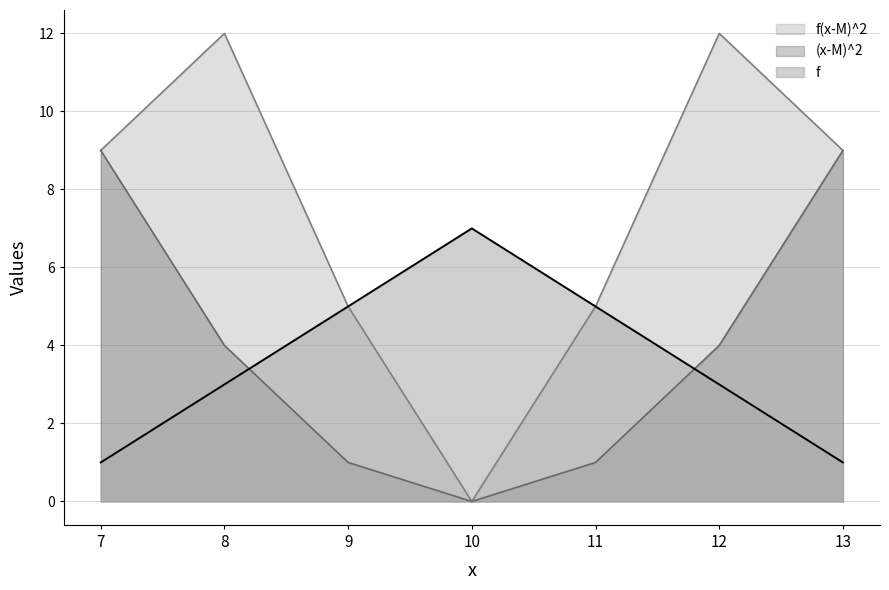

After their last crossing, which series has the higher values: f or (x-M)^2?

(x-M)^2